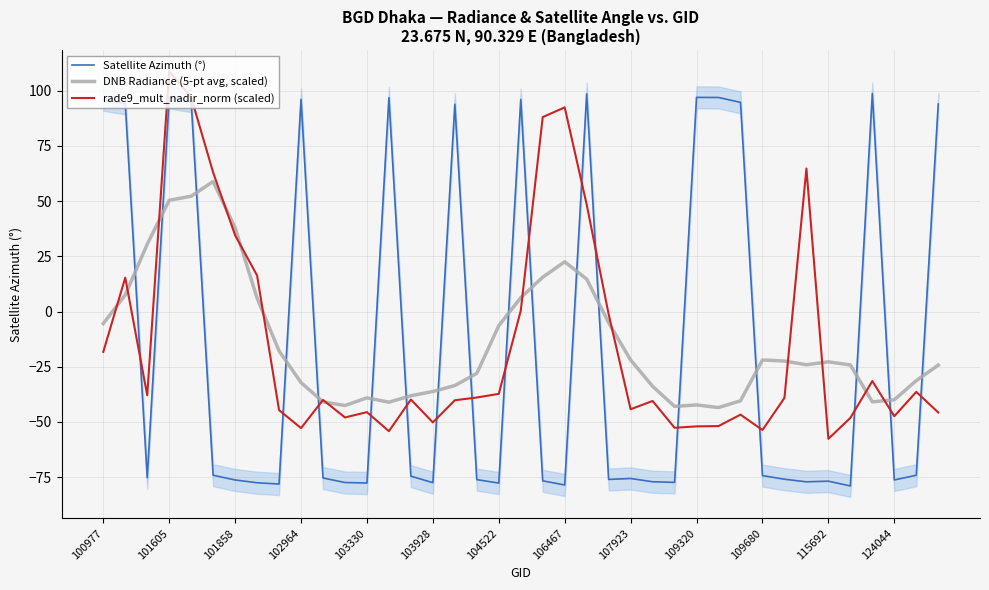

How many values in DNB Radiance (5-pt avg, scaled) are below zero?

28